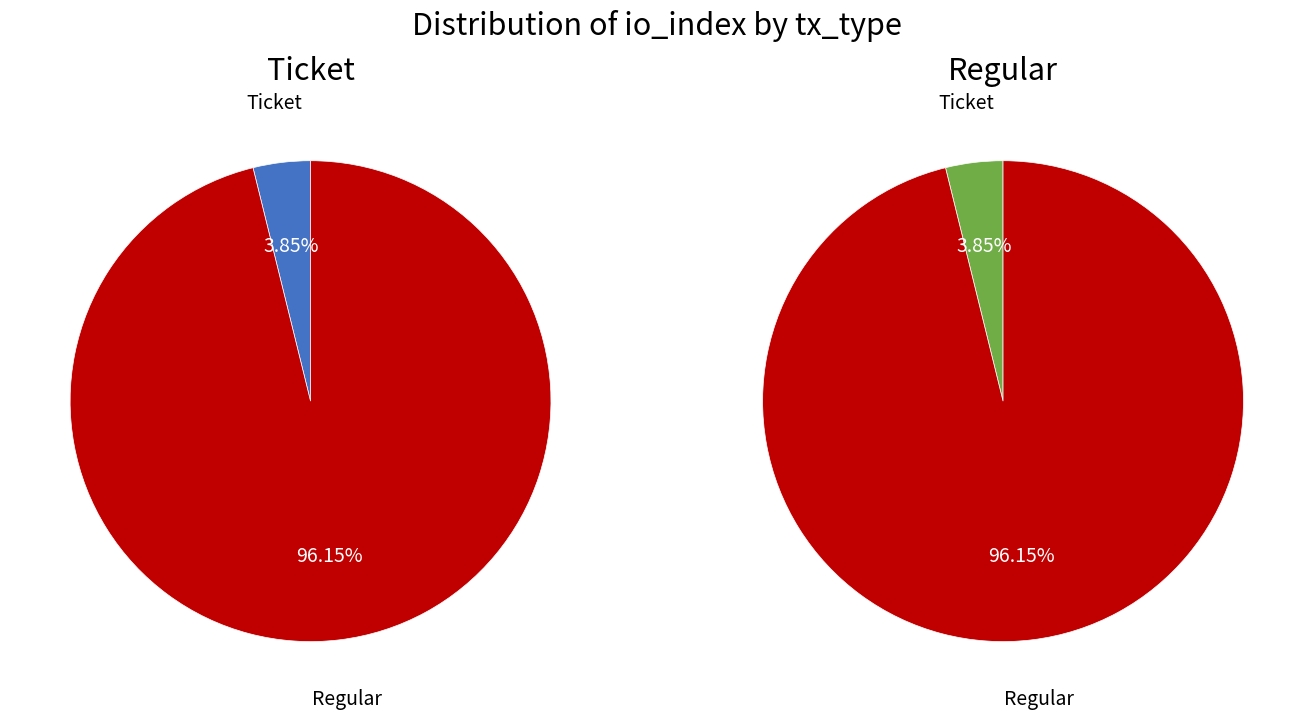

Combined, what portion of the pie is Regular and Ticket?

100.0%